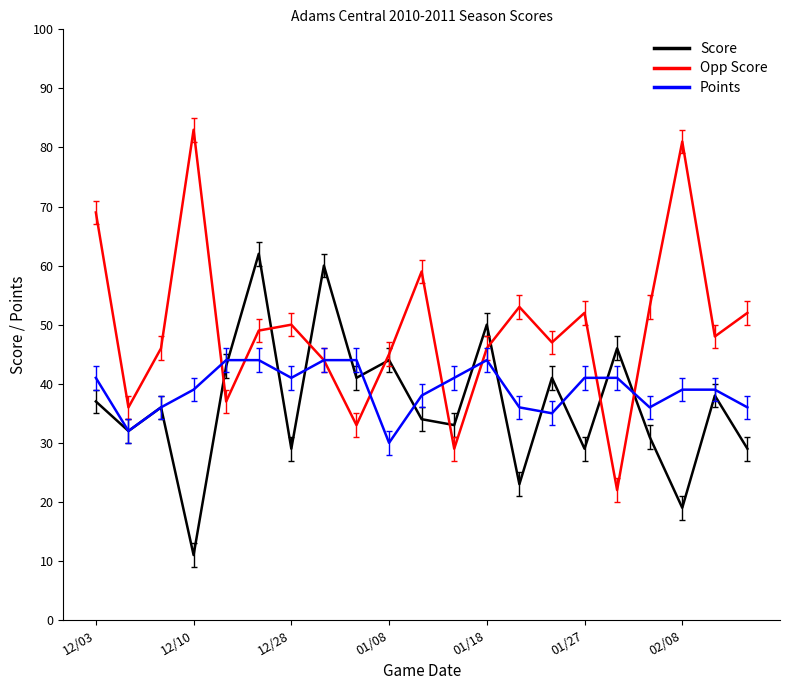

What is the difference between the maximum and minimum values in the Score series?

51